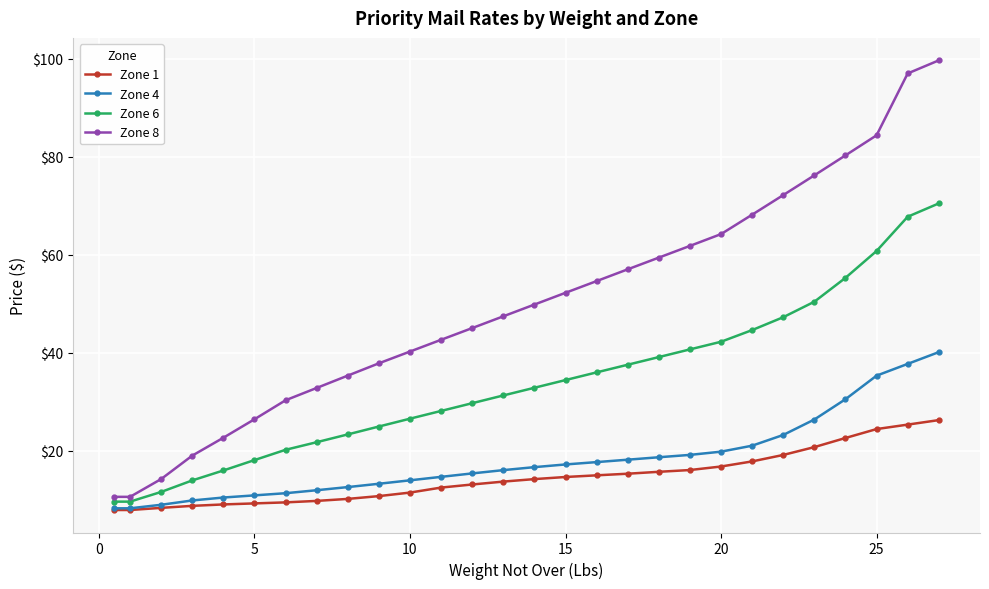

What is the smallest value displayed?

7.9